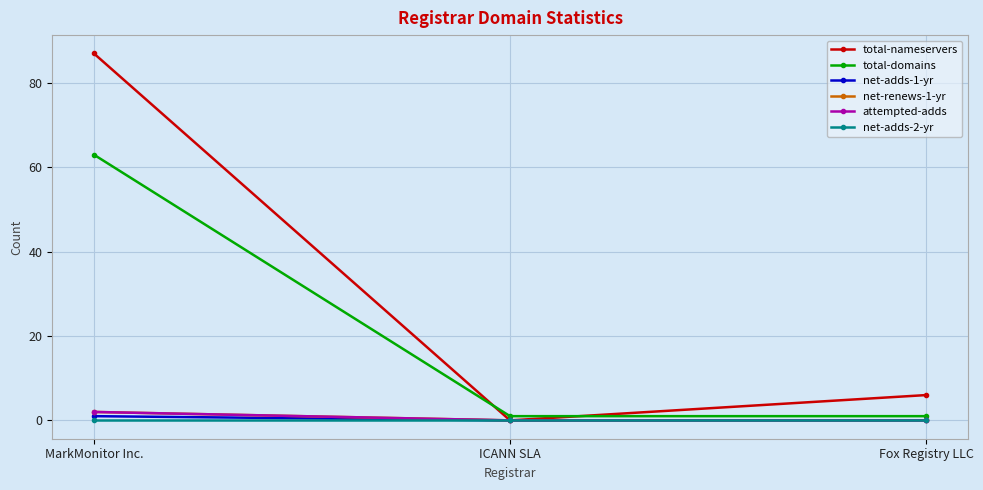

What position from the left is Fox Registry LLC?

3